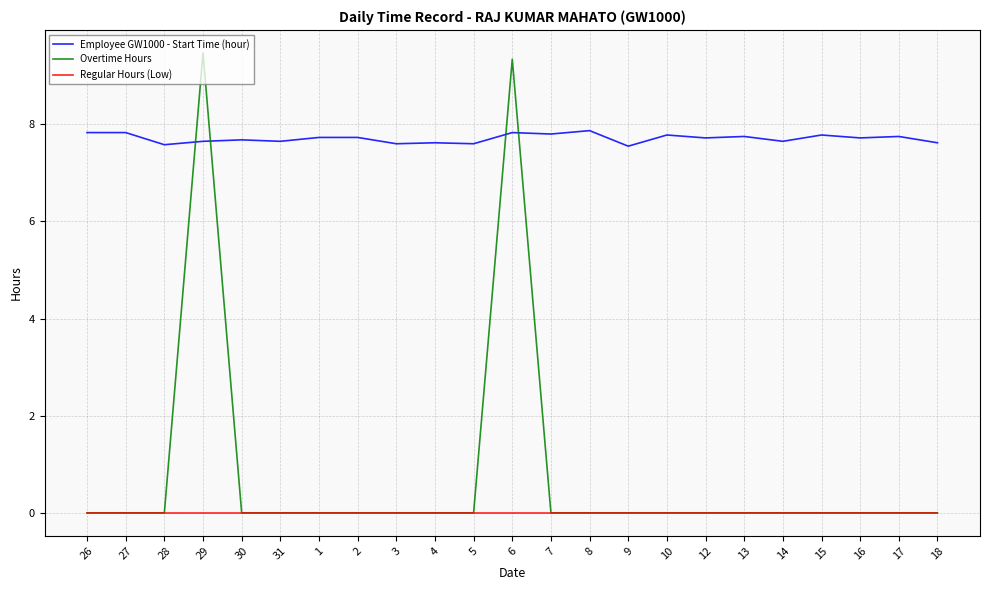

Which series has the widest spread of values?

Overtime Hours